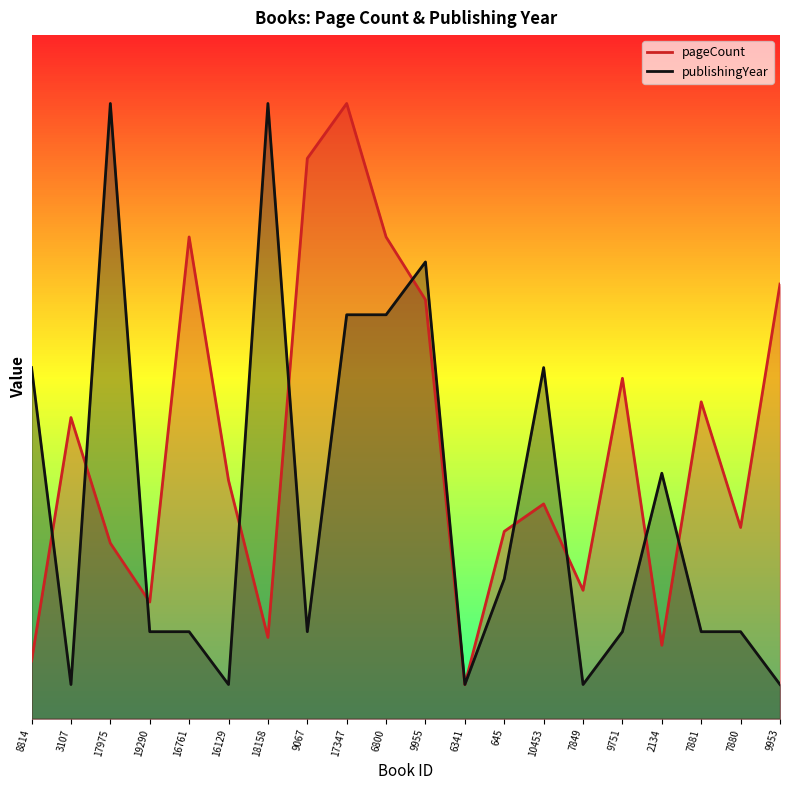

Is it true that pageCount equals 149.4 at 9751?

True